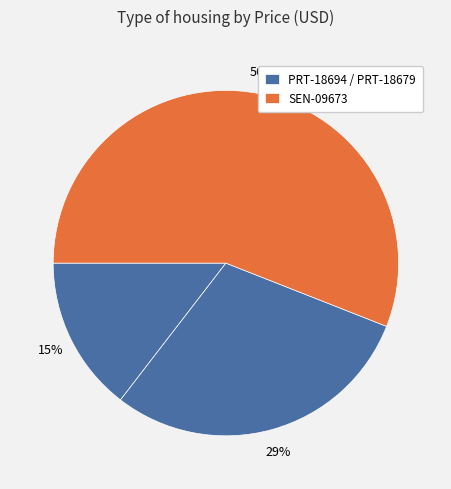

How many slices are in this pie chart?

3